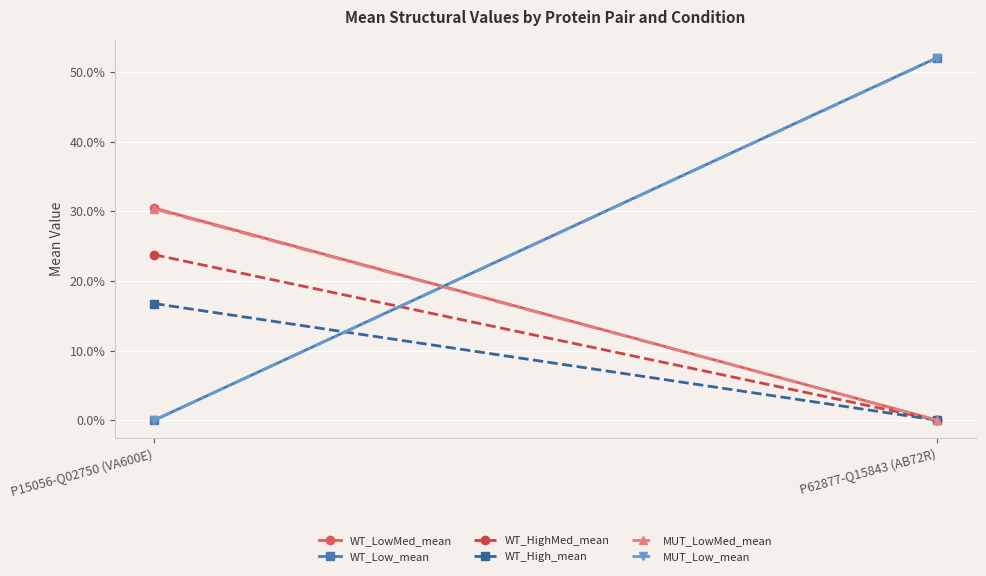

Rank the categories by MUT_Low_mean value from highest to lowest.

P62877-Q15843 (AB72R), P15056-Q02750 (VA600E)